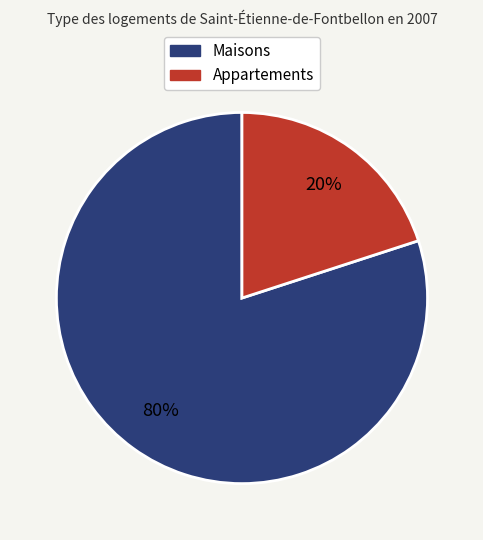

Which slice is the largest?

Maisons